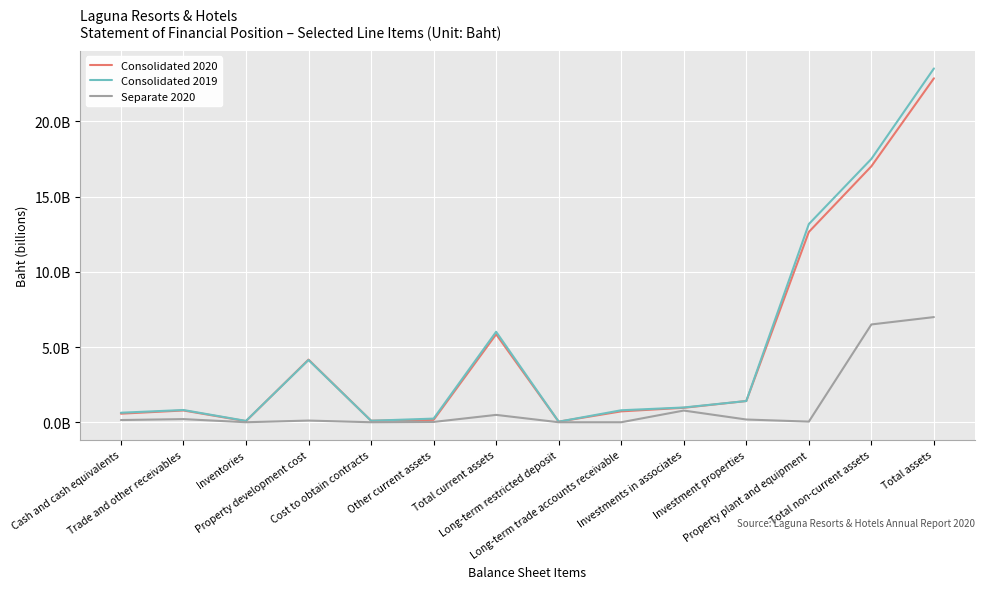

True or false: Separate 2020 has a value of 0 at Long-term restricted deposit.

True